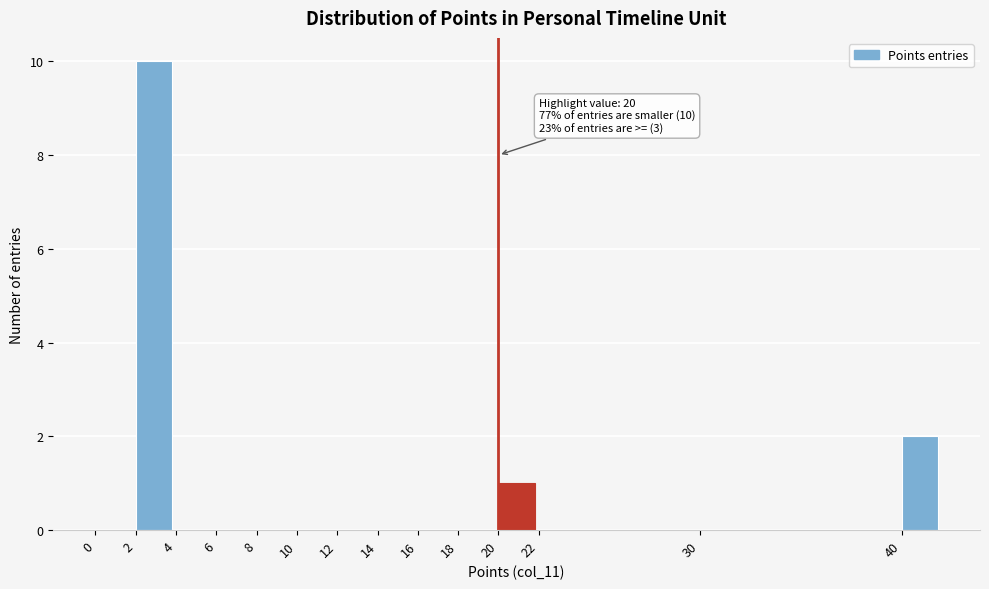

Which range on the x-axis has the tallest bar?

2 to 4